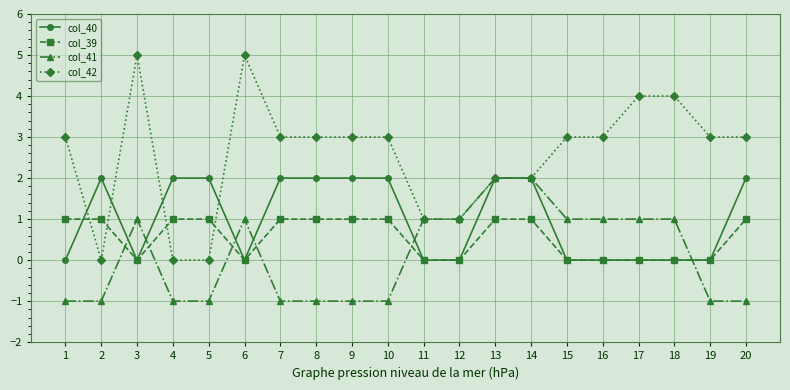

How many lines are shown in the chart?

4